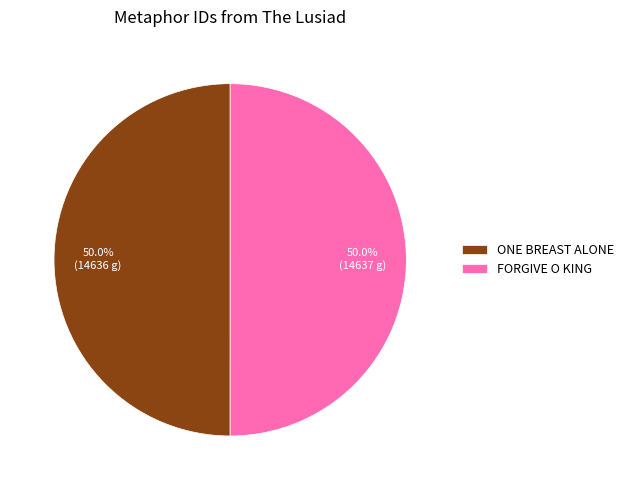

Do ONE BREAST ALONE and FORGIVE O KING together represent more than half of the pie?

Yes